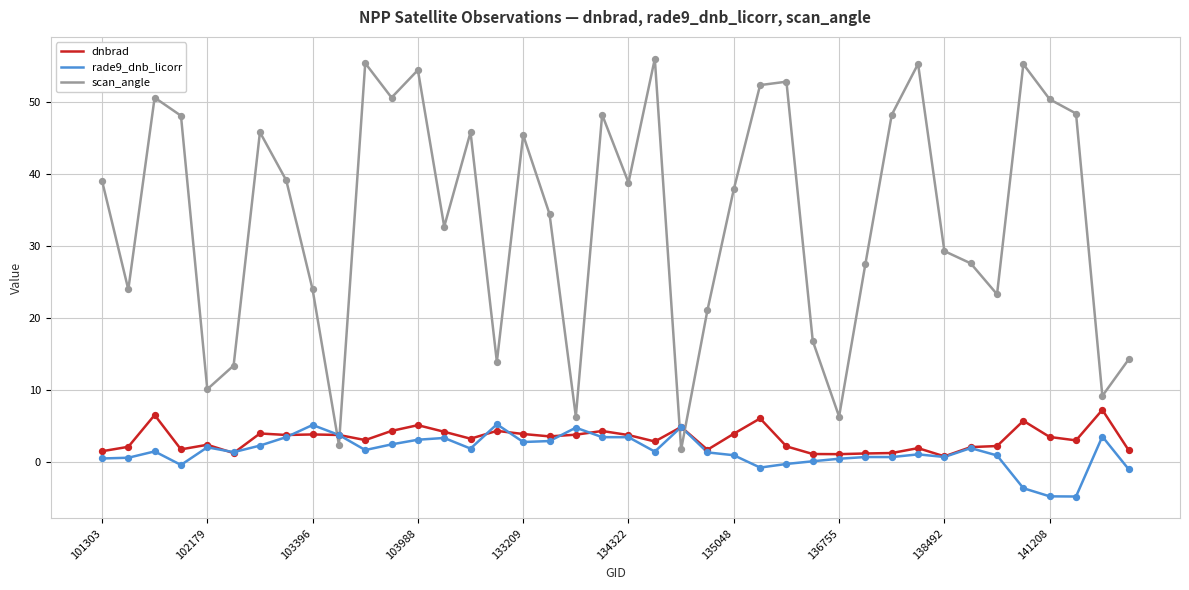

Which series has the largest total across all categories?

scan_angle